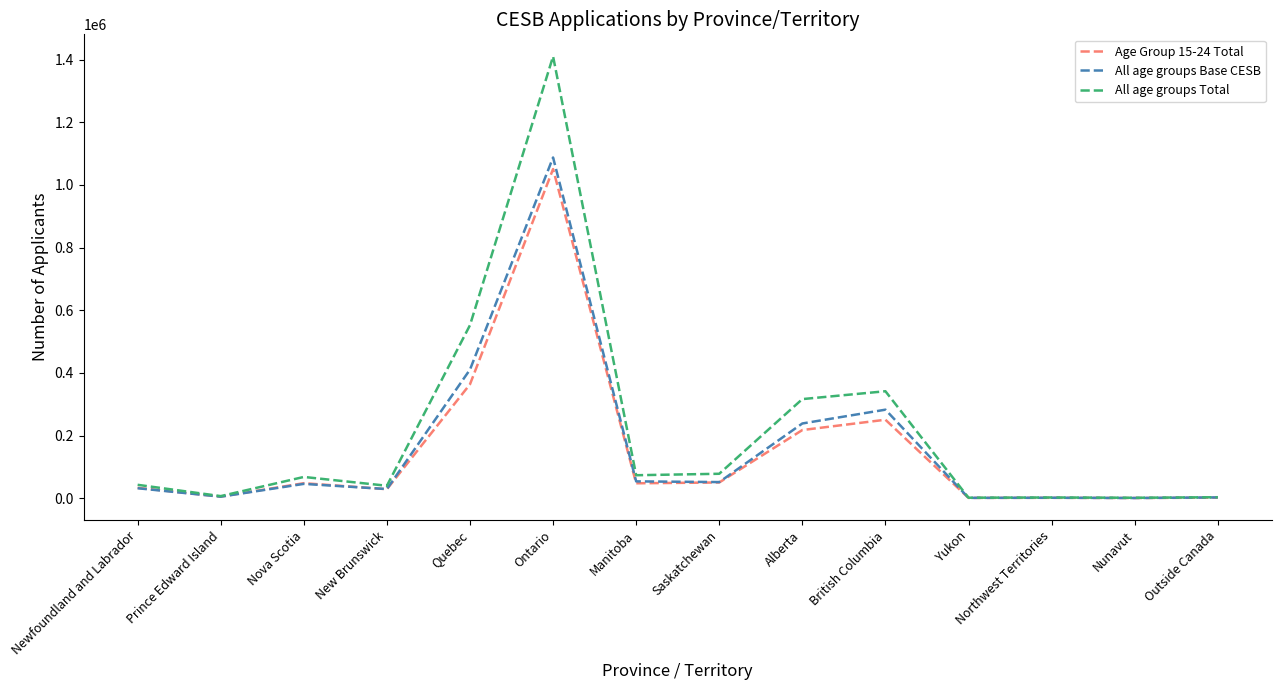

Does the chart have visible grid lines?

No